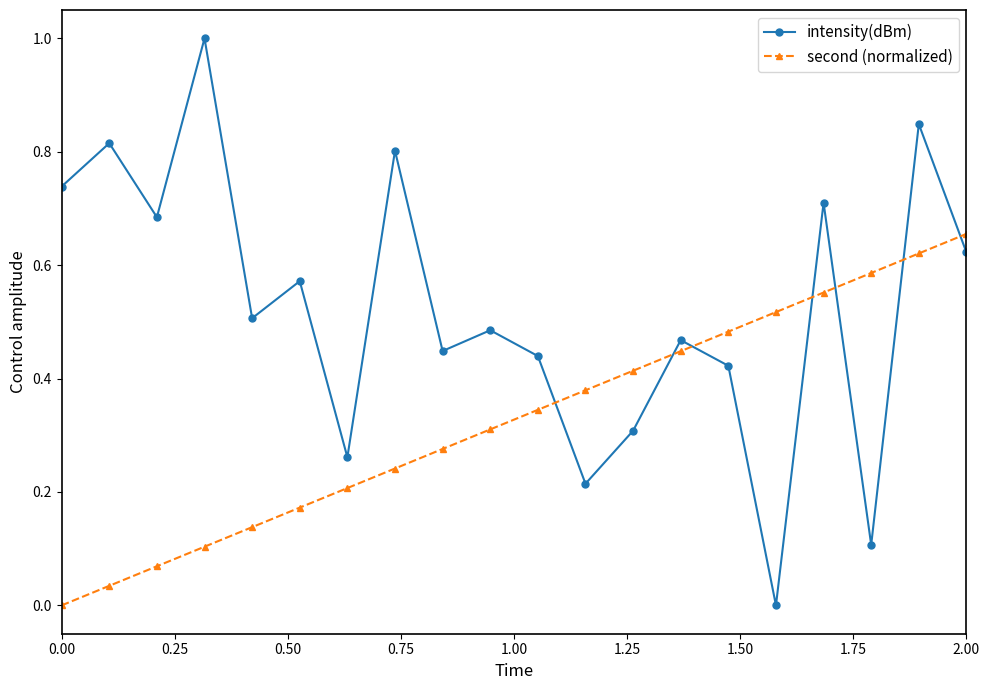

After their last crossing, which series has the higher values: intensity(dBm) or second (normalized)?

second (normalized)